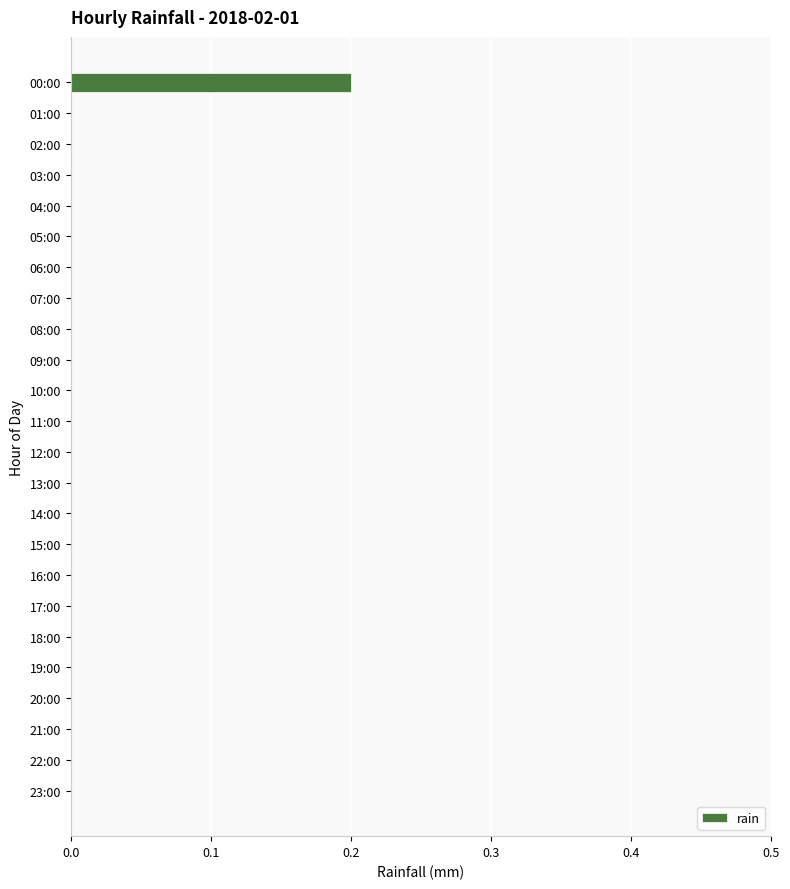

Reading bottom to top, transcribe all the data shown in this chart.

23:00=0.0	22:00=0.0	21:00=0.0	20:00=0.0	19:00=0.0	18:00=0.0	17:00=0.0	16:00=0.0	15:00=0.0	14:00=0.0	13:00=0.0	12:00=0.0	11:00=0.0	10:00=0.0	09:00=0.0	08:00=0.0	07:00=0.0	06:00=0.0	05:00=0.0	04:00=0.0	03:00=0.0	02:00=0.0	01:00=0.0	00:00=0.2